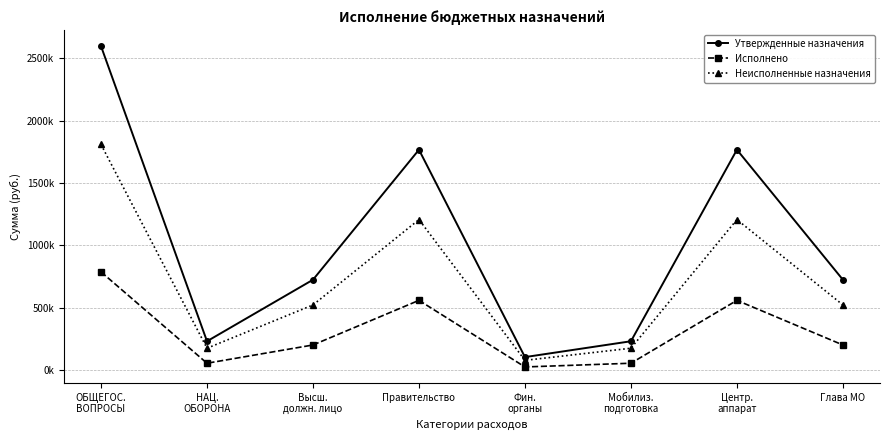

What are all the series names shown in the legend?

Утвержденные назначения, Исполнено, Неисполненные назначения